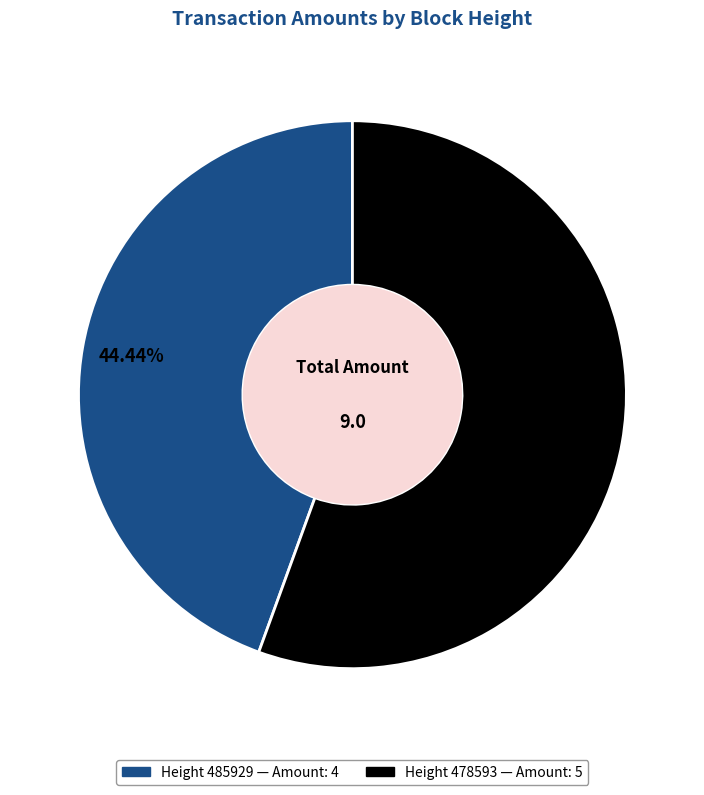

Does any single category account for the majority?

Yes